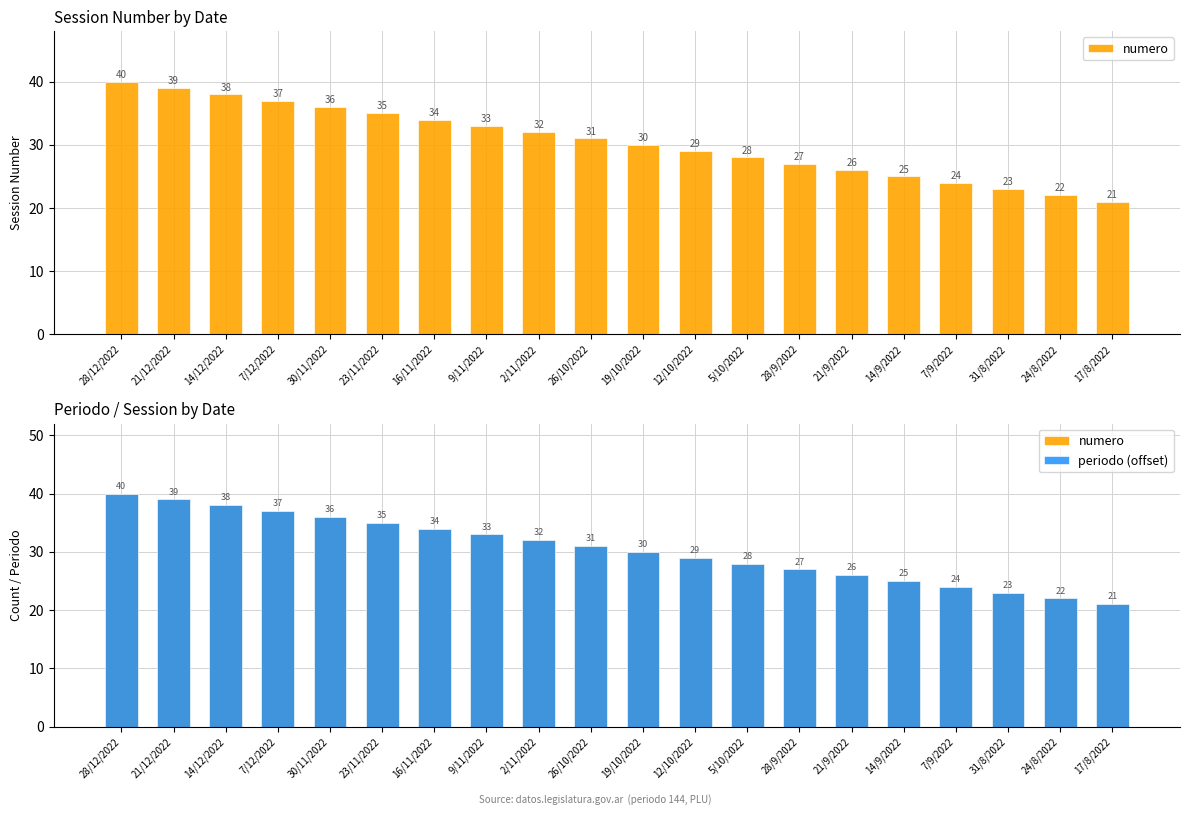

Which series changed the most between 12/10/2022 and 17/8/2022?

numero